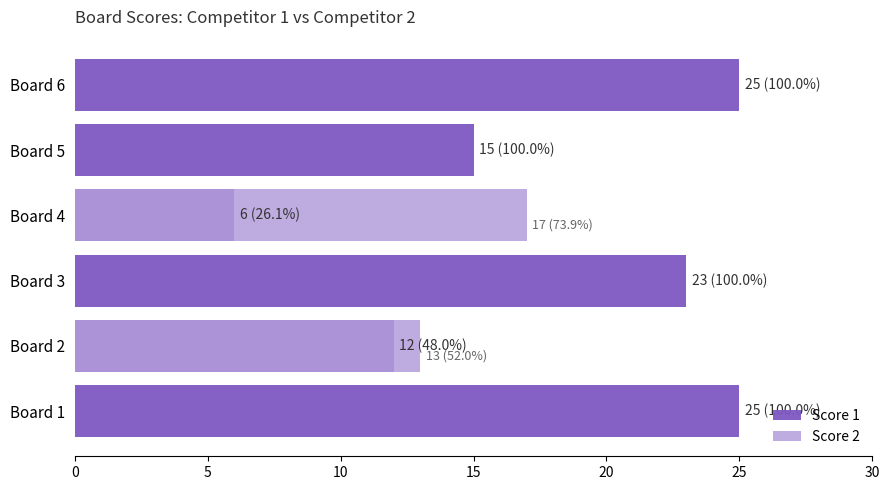

What is the sum of all Score 2 values?

30